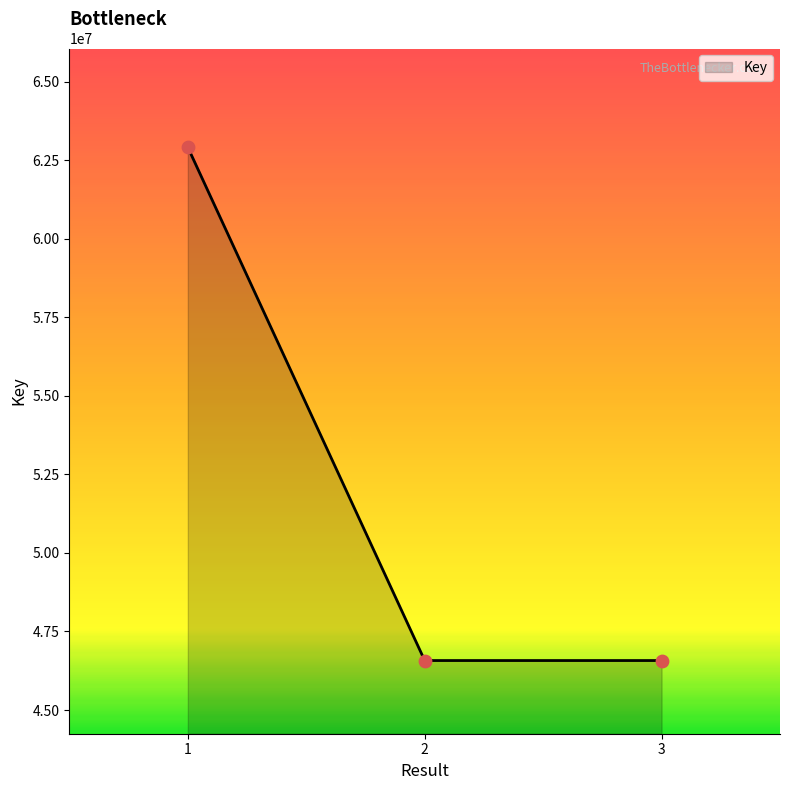

Which has a higher value, 3 or 1?

1